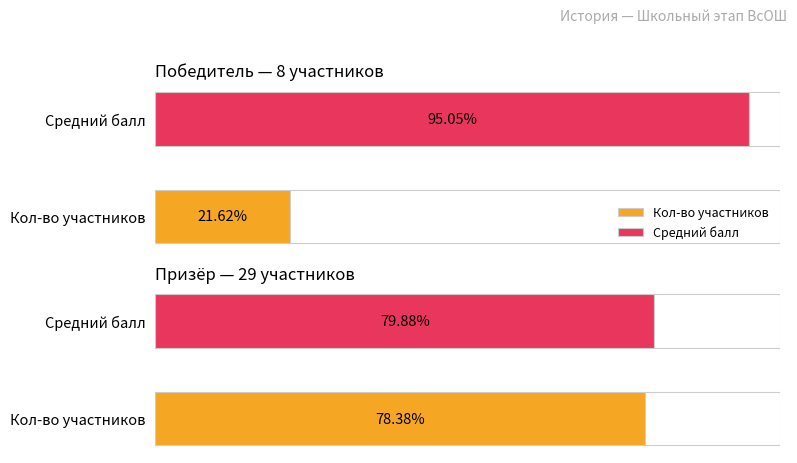

What is the sum of the Призёр values at 2 and 3?

107.9